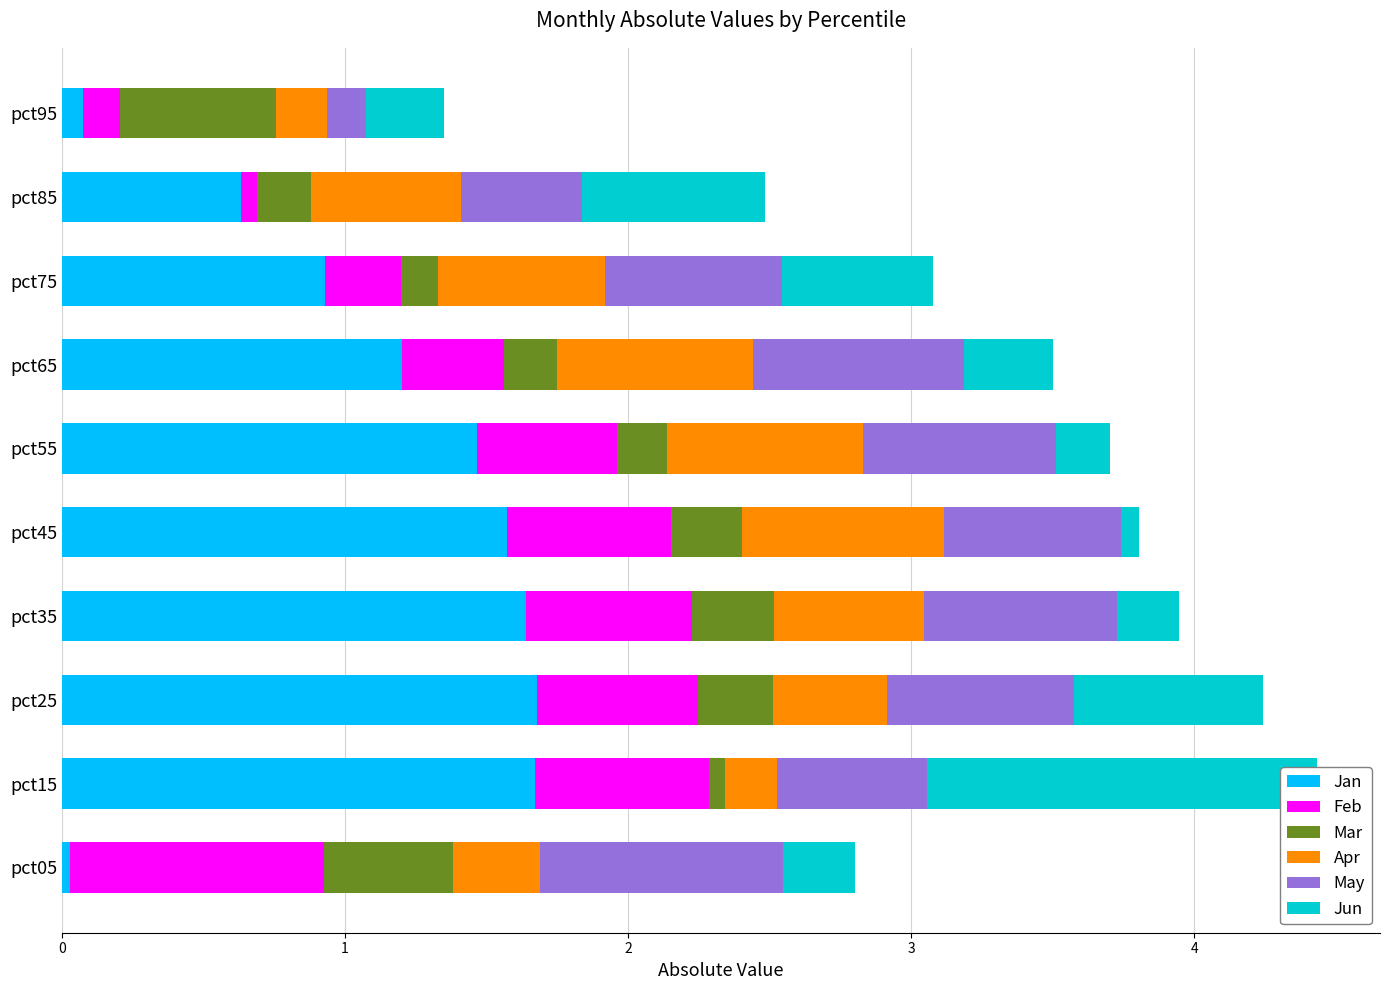

Rank the series at pct15 from highest to lowest value.

Jan, Jun, Feb, May, Apr, Mar